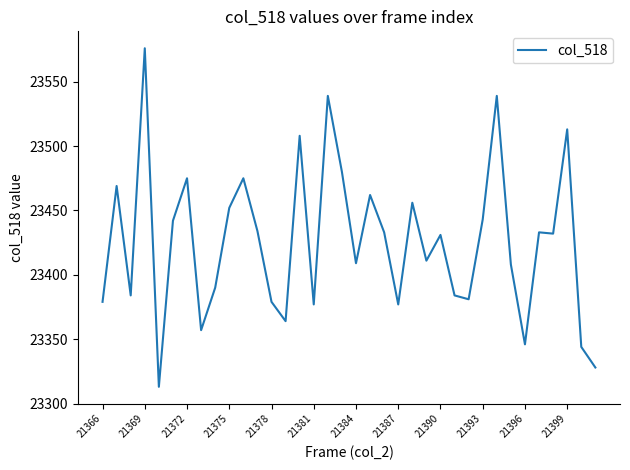

What is the difference between the maximum and minimum values?

263